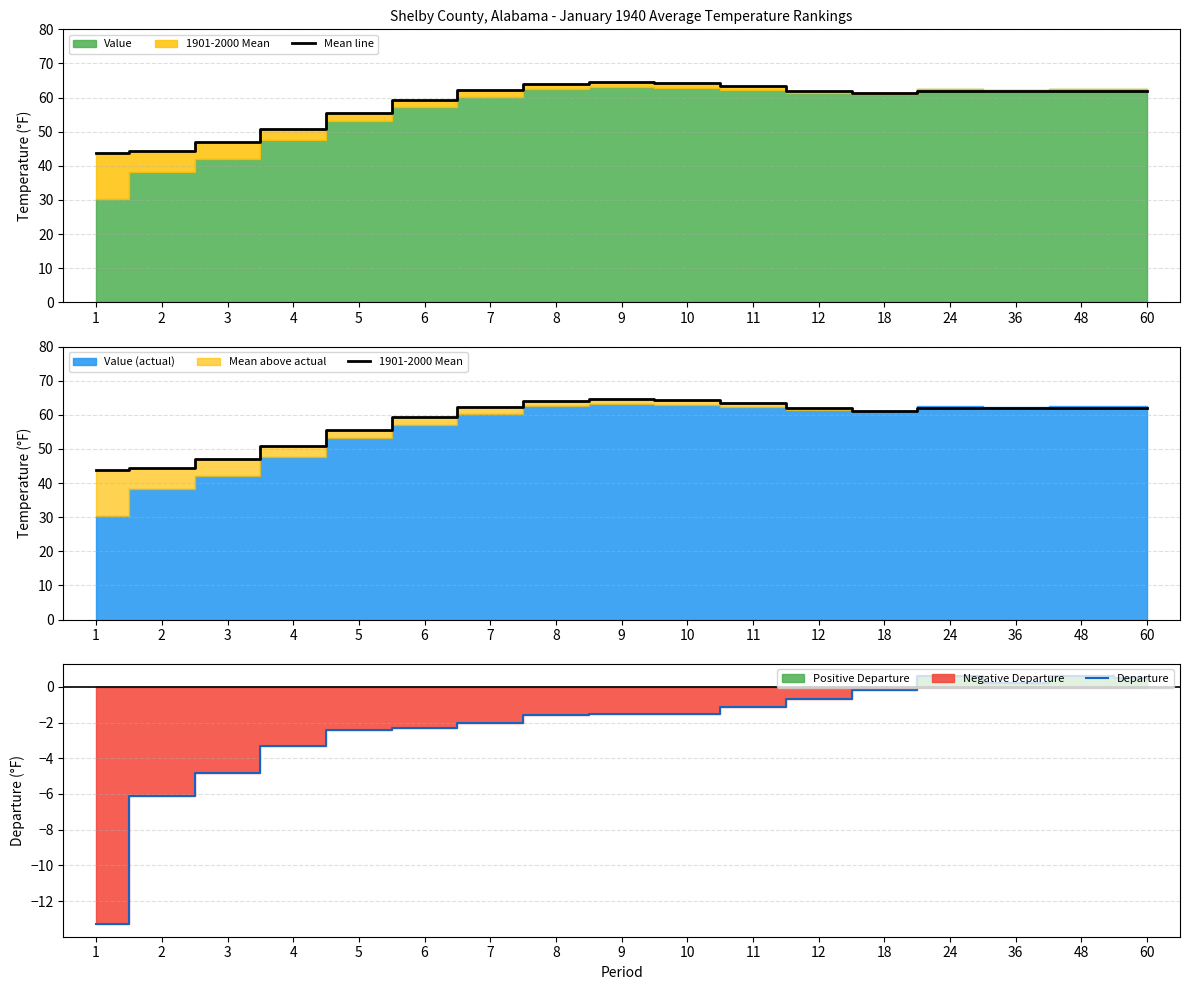

Is it true that Departure equals -0.7 at 12?

True